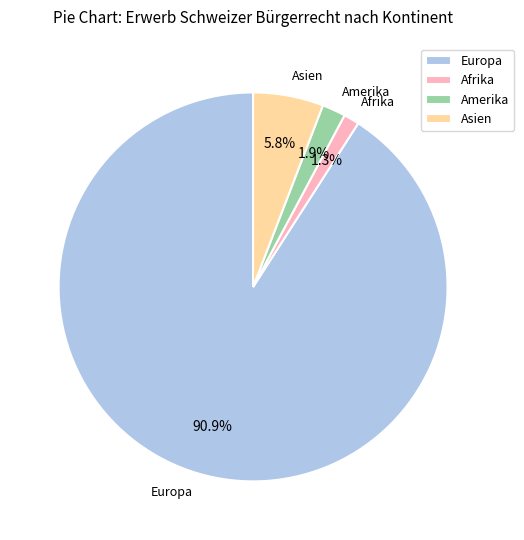

Does any single category account for the majority?

Yes